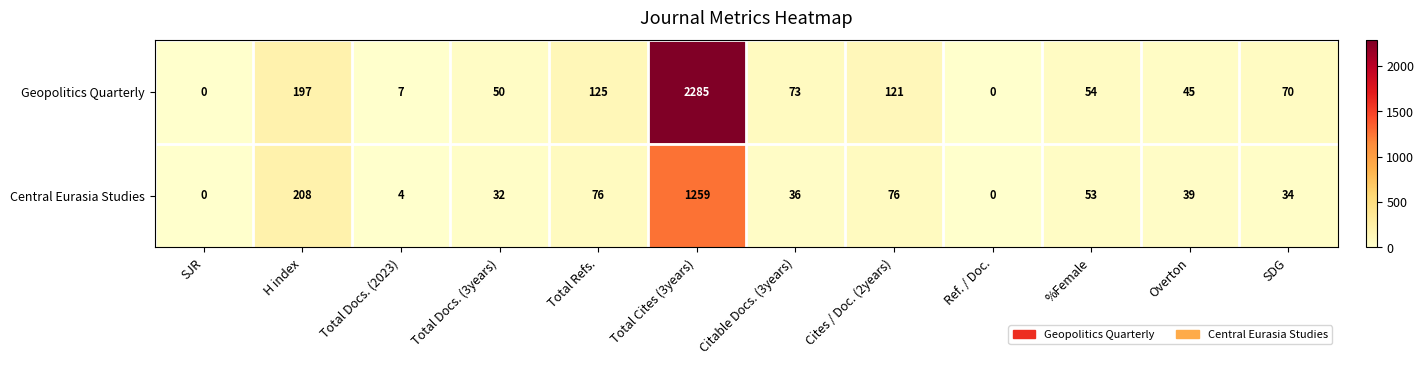

What is the spread (max minus min) of values at H index?

11